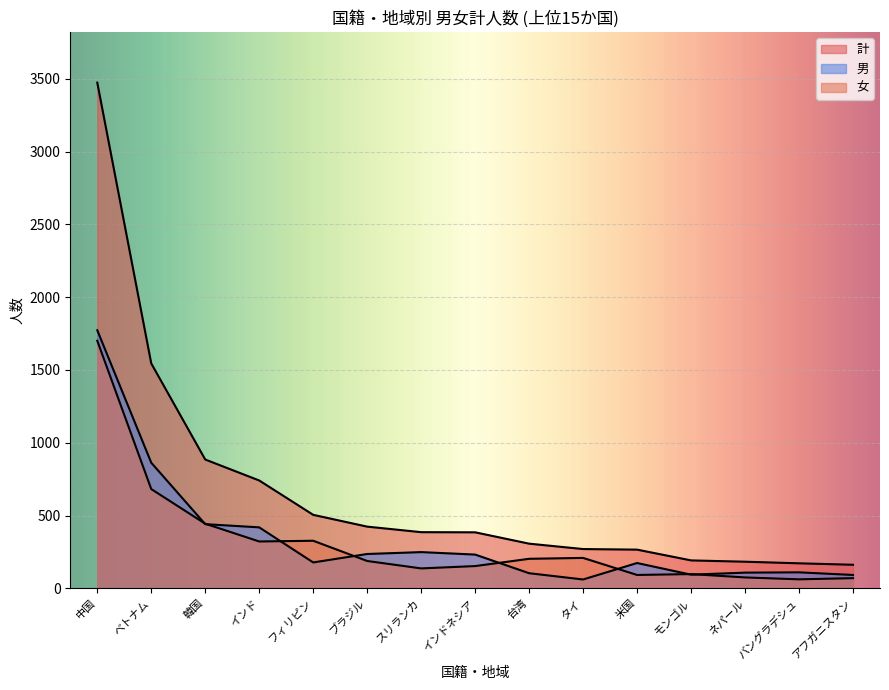

Reading left to right, extract all data points from this chart.

計: 3474	1545	885	741	505	424	386	385	307	270	266	192	183	172	162
男: 1773	863	441	419	178	236	249	232	104	61	174	94	108	110	92
女: 1701	682	444	322	327	188	137	153	203	209	92	98	75	62	70